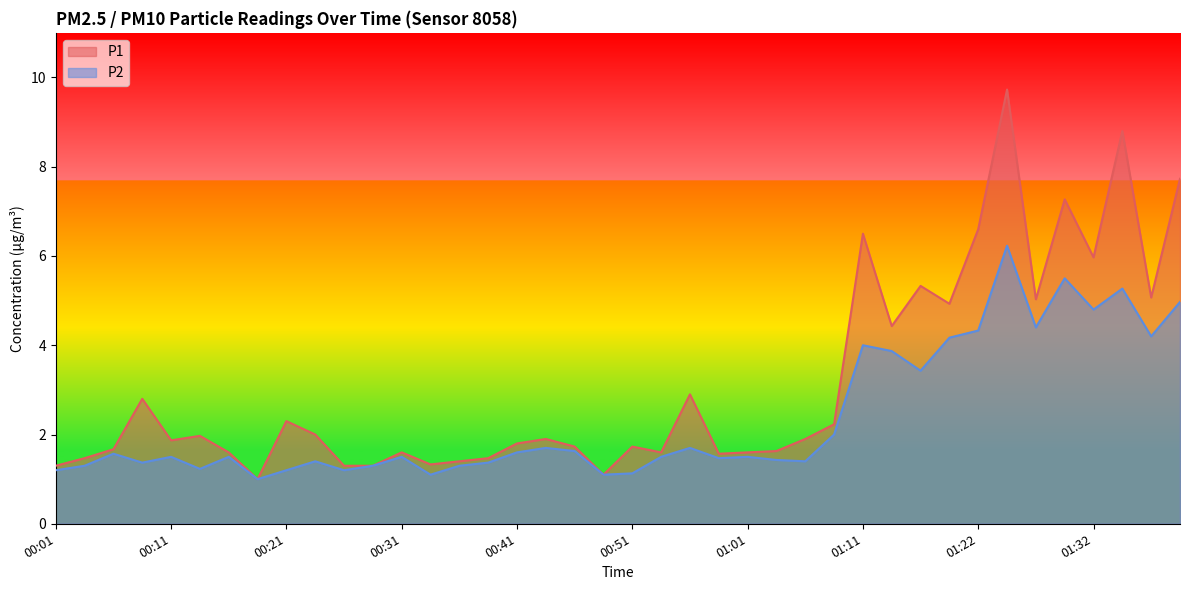

At how many categories does at least one series exceed 6?

6